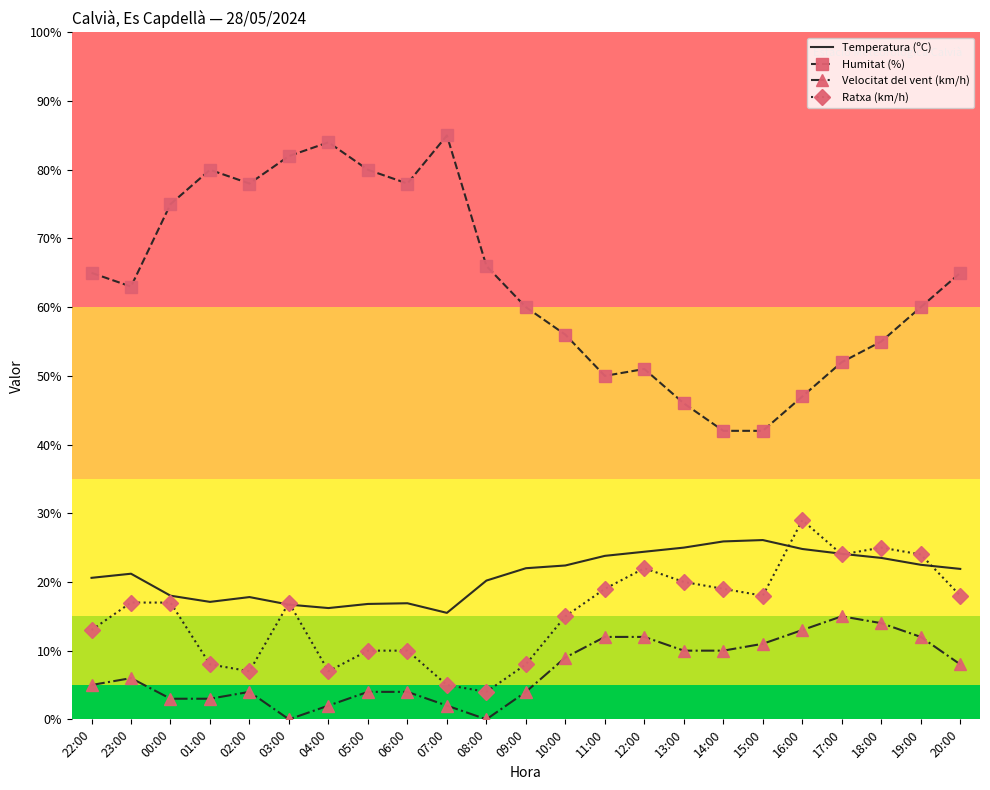

Which series has the largest total across all categories?

Humitat (%)